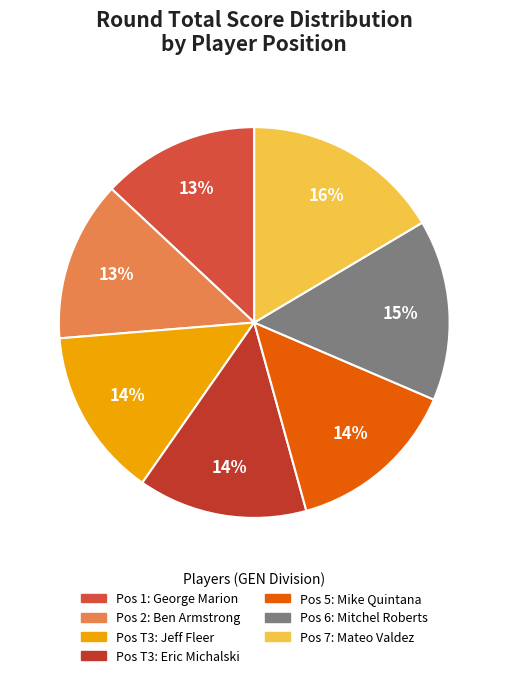

What is the smallest slice in the pie chart?

George Marion